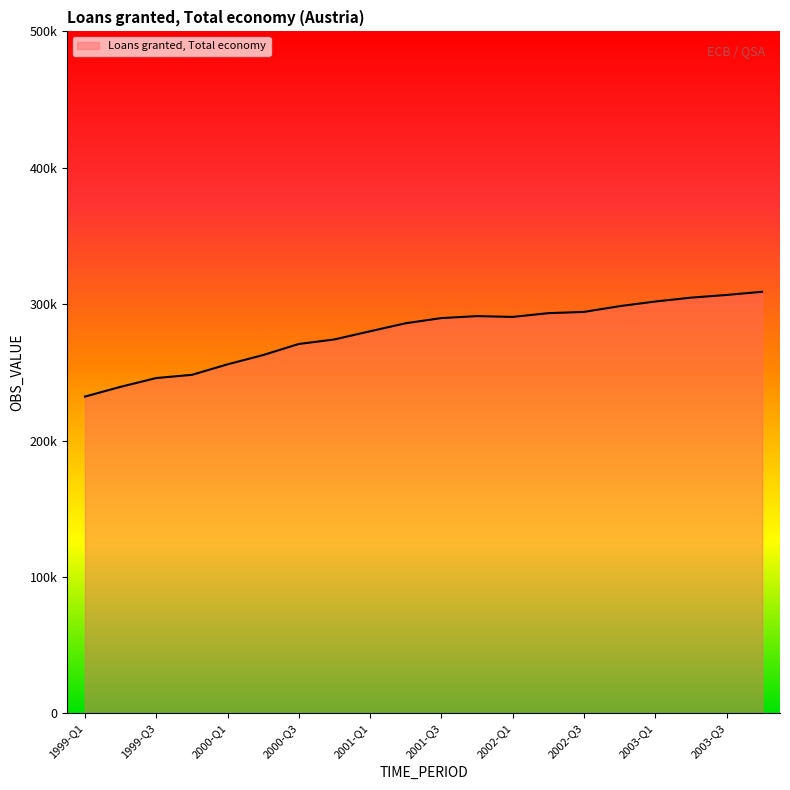

Does the chart have visible grid lines?

No